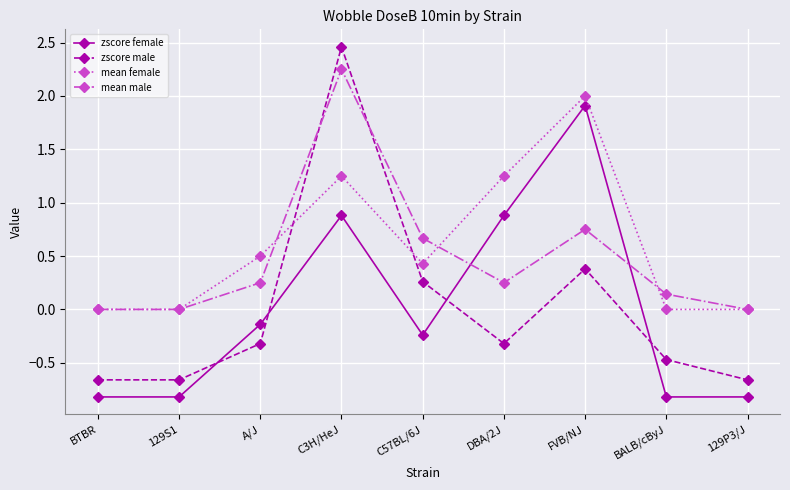

True or false: mean female and zscore female intersect in this chart.

False